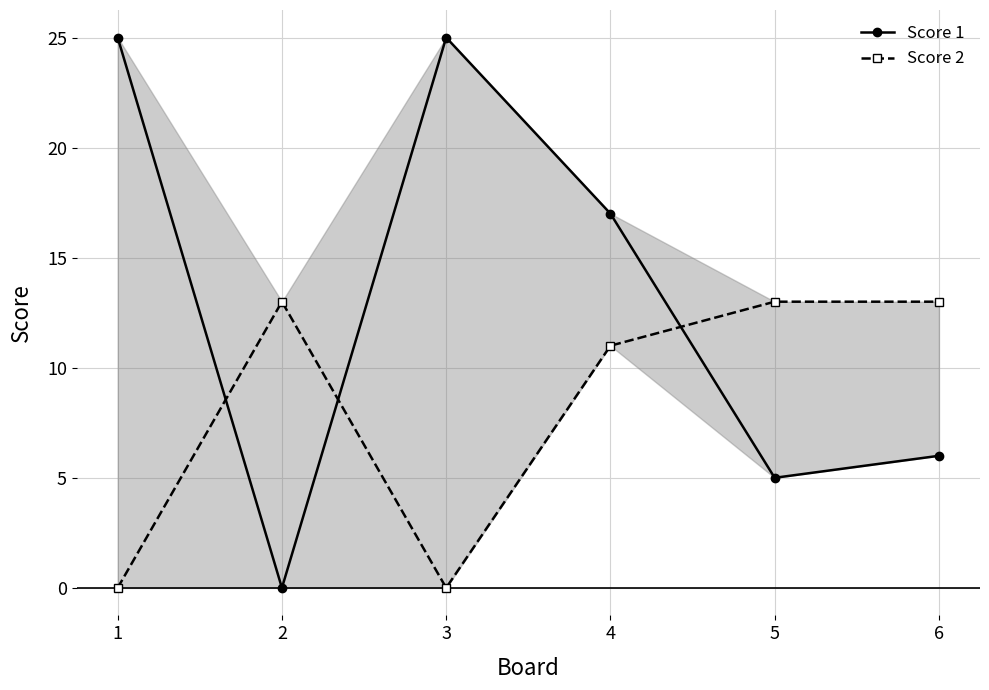

How many positive values does the Score 1 series have?

5